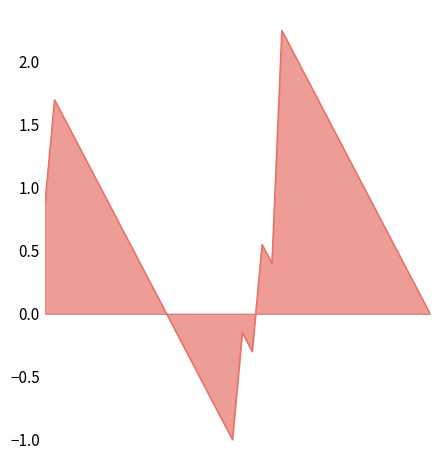

Does the chart have visible grid lines?

No